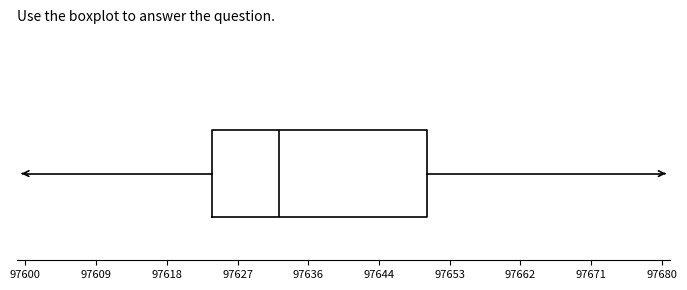

Where is the left edge of the box on the x-axis? The values are not printed on the chart, so give them approximately, as read against the axis.

97624